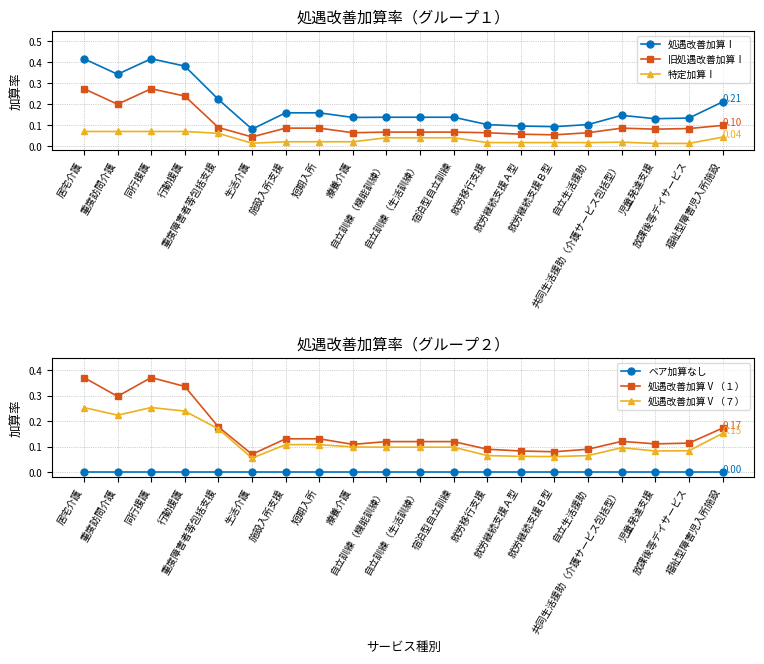

True or false: ベア加算なし and 処遇改善加算Ⅴ（７） cross at least once.

False